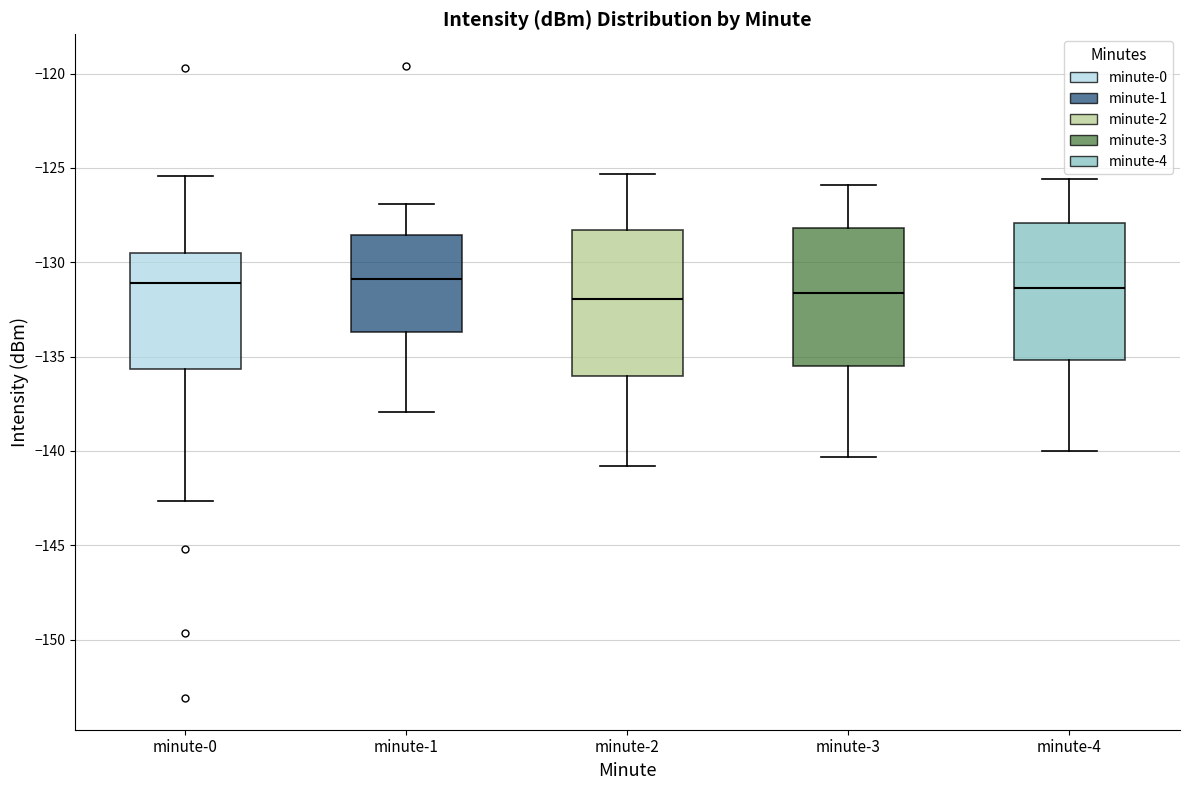

Reading left to right, read every box against the y-axis: the position of its median line, the range the box covers, and the ends of its whiskers. The values are not printed on the chart, so give them approximately, as read against the axis.

minute-0: median -131.0, box -135.5 to -129.5, whiskers -142.5 to -125.5
minute-1: median -131.0, box -133.5 to -128.5, whiskers -138.0 to -127.0
minute-2: median -132.0, box -136.0 to -128.5, whiskers -141.0 to -125.5
minute-3: median -131.5, box -135.5 to -128.0, whiskers -140.5 to -126.0
minute-4: median -131.5, box -135.0 to -128.0, whiskers -140.0 to -125.5